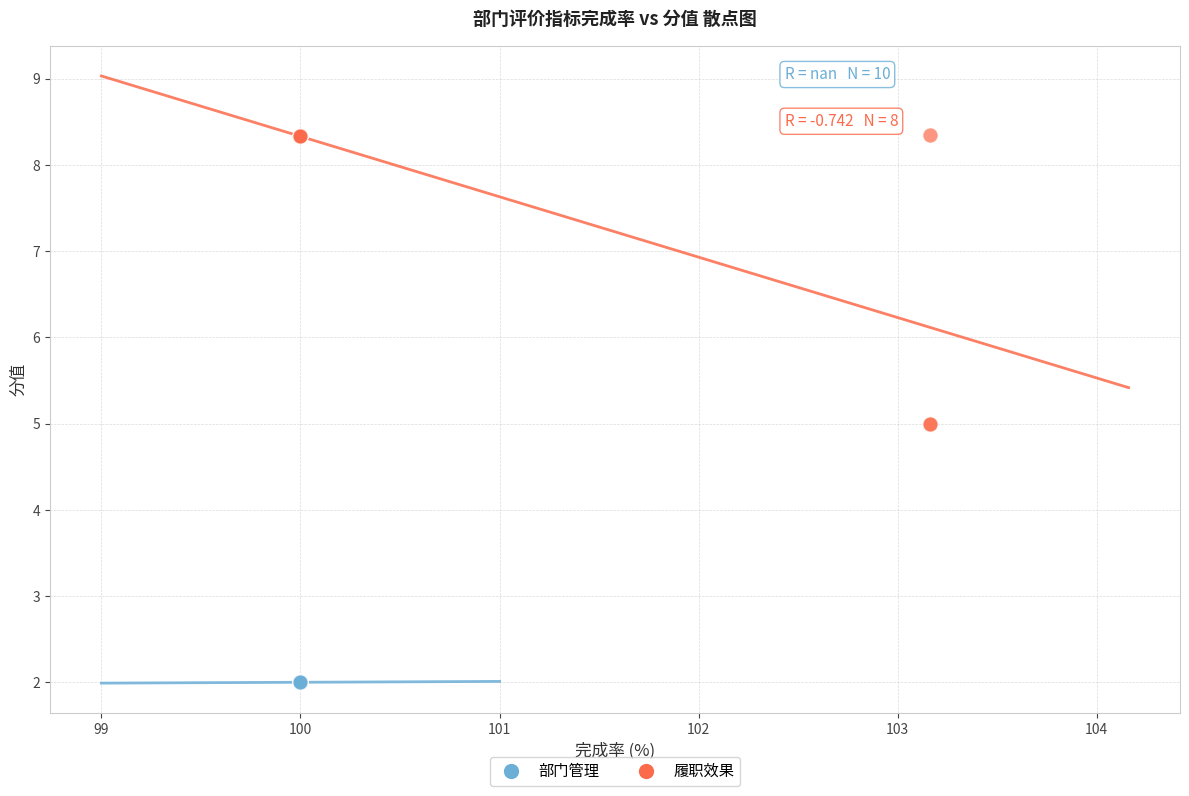

Which series reaches the minimum Y coordinate?

部门管理